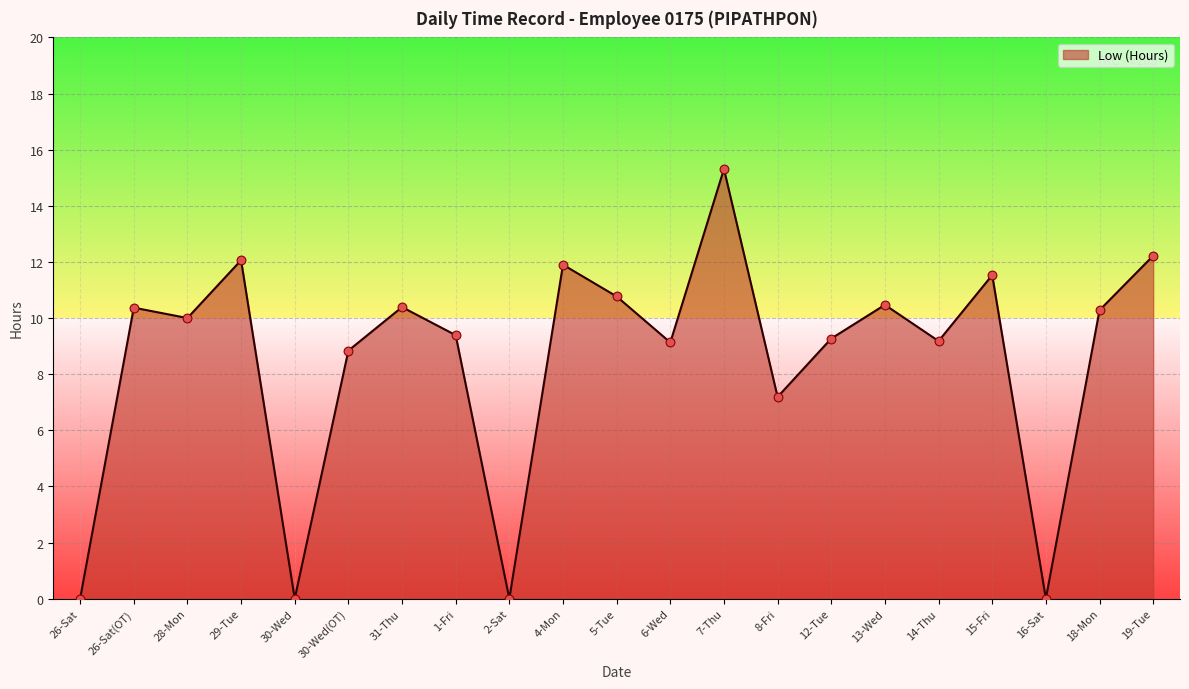

What is the change in value from 28-Mon to 16-Sat?

-10.0